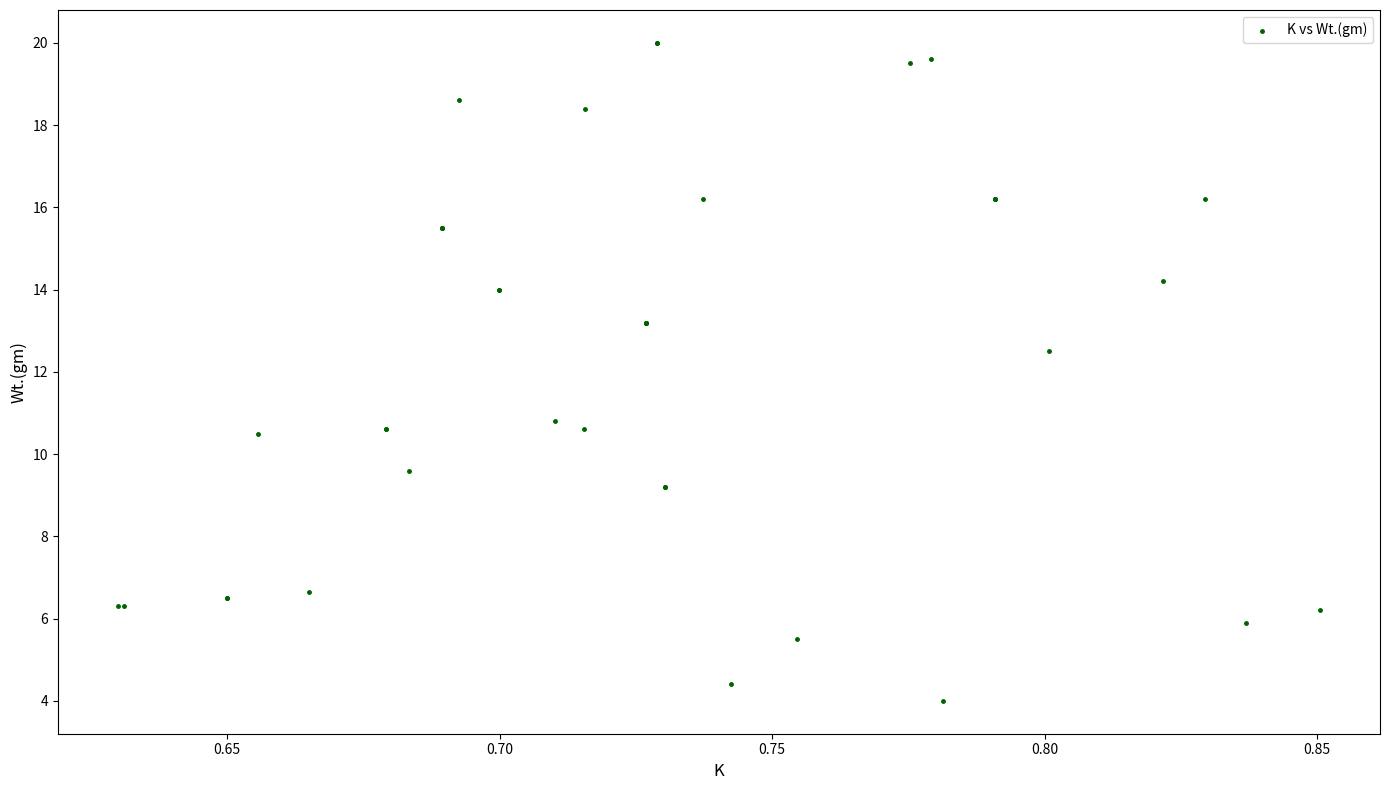

What Y value in the scatter plot is closest to 12?

12.5